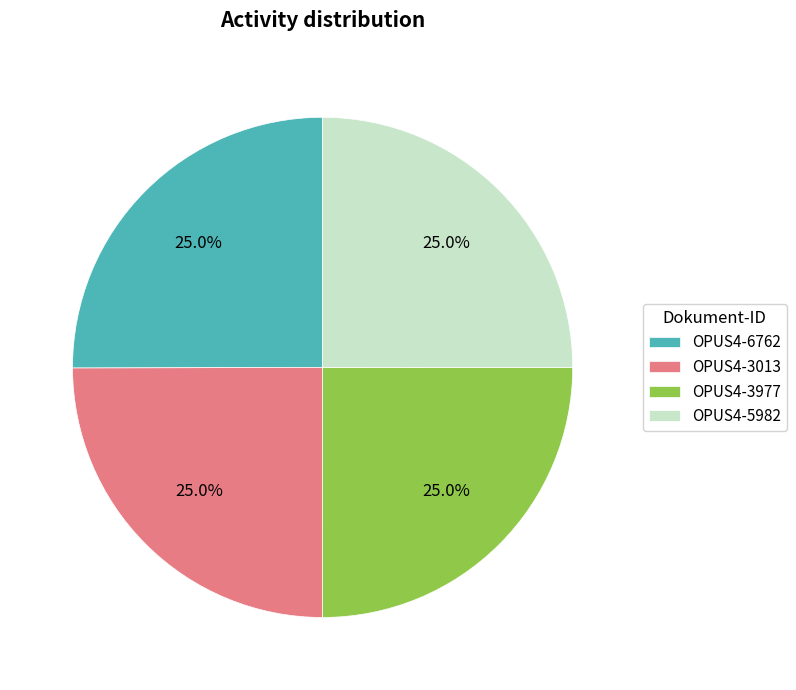

How many slices are in this pie chart?

4